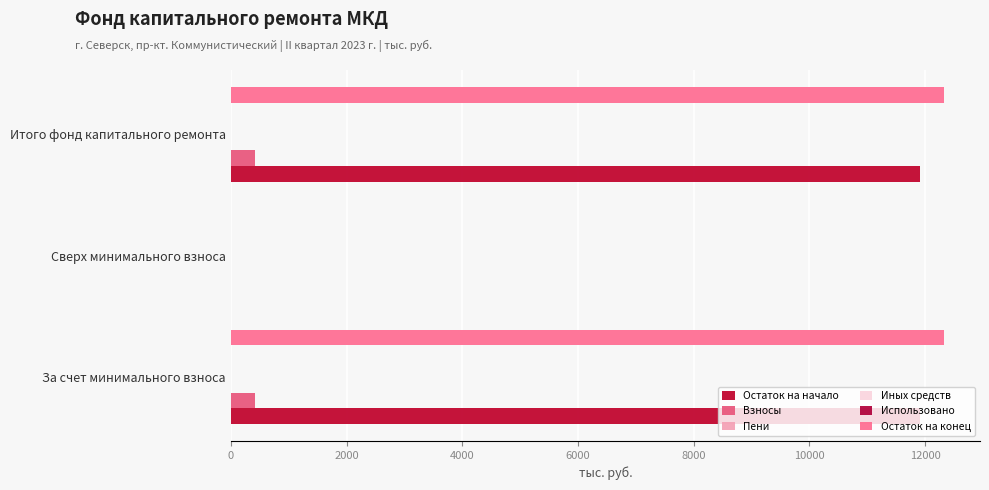

What is the total value across all series at 0?

24662.3